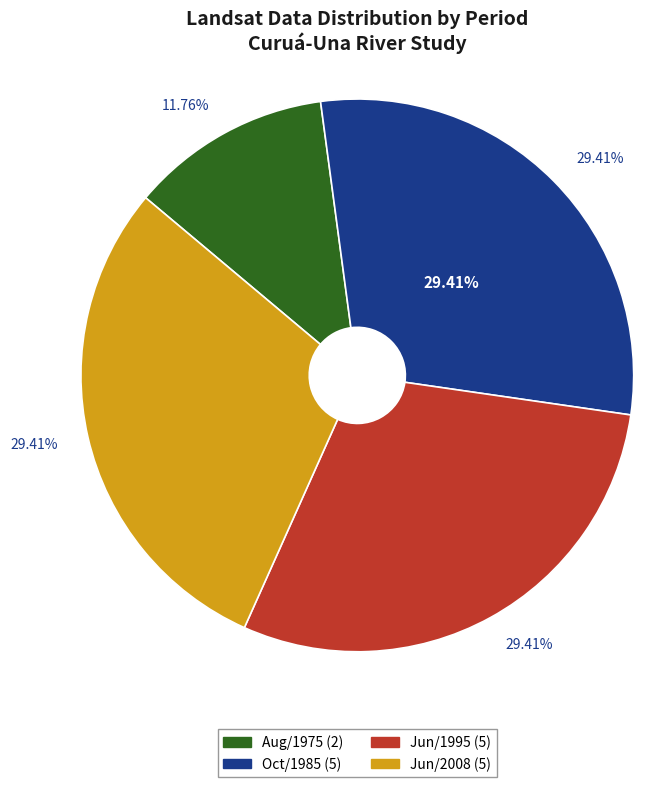

To the nearest percent, what portion does Jun/2008 represent?

29%